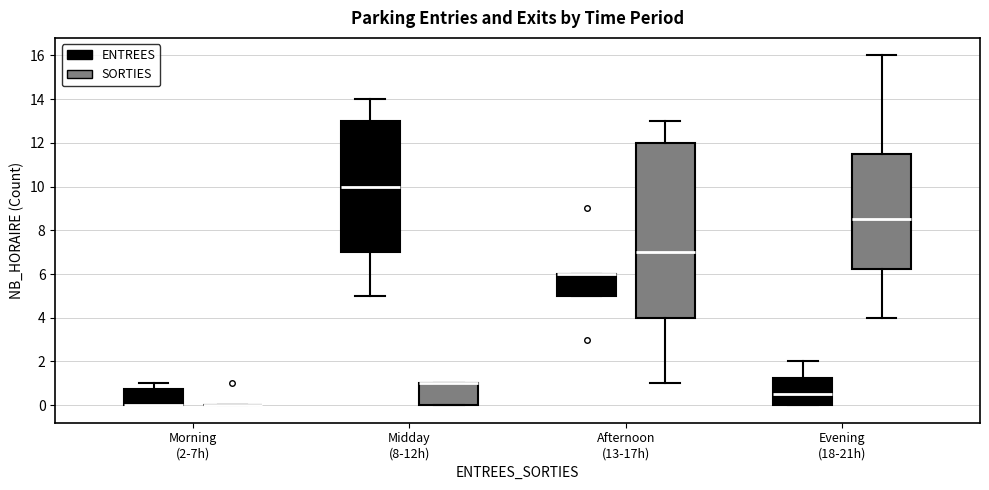

Reading left to right, transcribe this box plot: for each box, give where its median line is, the range the box spans, and where its two whiskers end, as read against the y-axis. The values are not printed on the chart, so give them approximately, as read against the axis.

Morning (2-7h) (ENTREES): median 0.0 (drawn on the box's lower edge), box 0.0 to 0.8, whiskers 0.0 to 1.0
Morning (2-7h) (SORTIES): box collapsed to a line at 0.0, whiskers 0.0 to 0.0
Midday (8-12h) (ENTREES): median 10.0, box 7.0 to 13.0, whiskers 5.0 to 14.0
Midday (8-12h) (SORTIES): median 1.0 (drawn on the box's upper edge), box 0.0 to 1.0, whiskers 0.0 to 1.0
Afternoon (13-17h) (ENTREES): median 6.0 (drawn on the box's upper edge), box 5.0 to 6.0, whiskers 5.0 to 6.0
Afternoon (13-17h) (SORTIES): median 7.0, box 4.0 to 12.0, whiskers 1.0 to 13.0
Evening (18-21h) (ENTREES): median 0.6, box 0.0 to 1.2, whiskers 0.0 to 2.0
Evening (18-21h) (SORTIES): median 8.6, box 6.2 to 11.6, whiskers 4.0 to 16.0